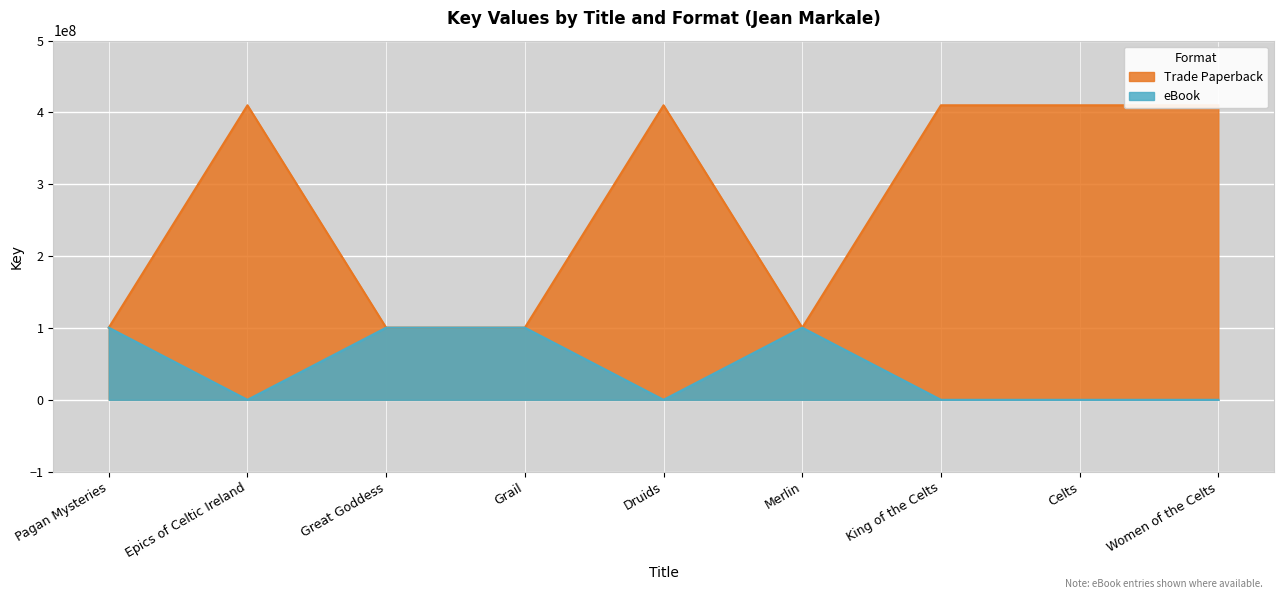

Reading right to left, transcribe all the data shown in this chart.

Trade Paperback: 410046951	410047612	410047711	100445874	410048622	100445842	100444929	410049076	100444149
eBook: 0	0	0	100445874	0	100445842	100444929	0	100444149